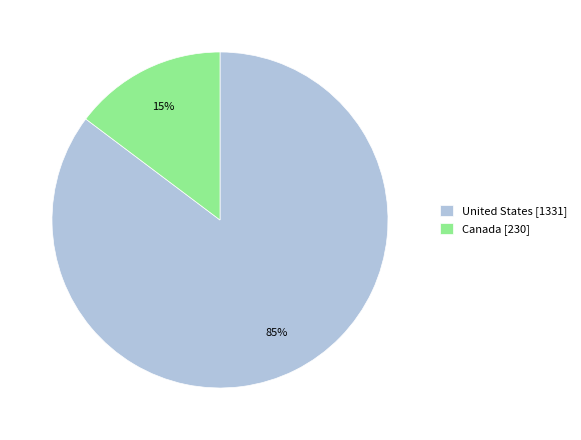

Between United States [1331] and Canada [230], which is larger?

United States [1331]